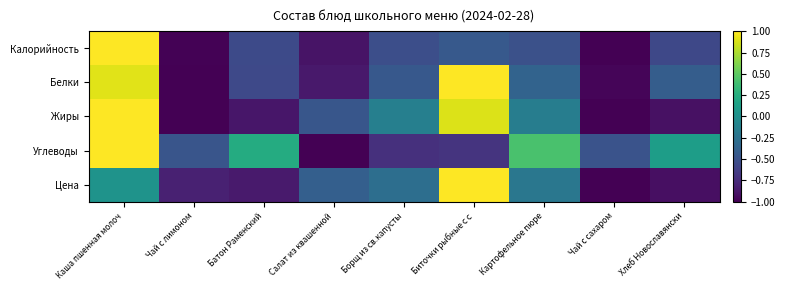

List the series in order of their peak value, lowest first.

Калорийность, Белки, Жиры, Углеводы, Цена